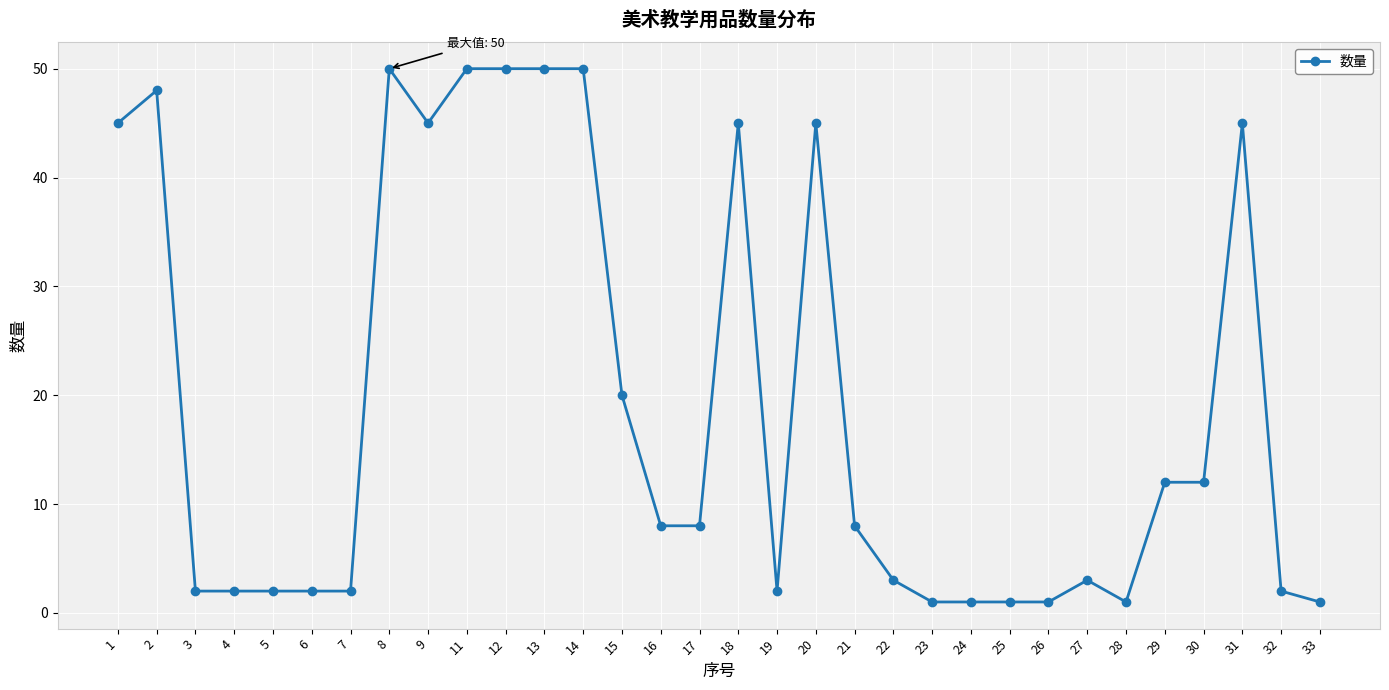

What is the value of the 21st point from the left?

3